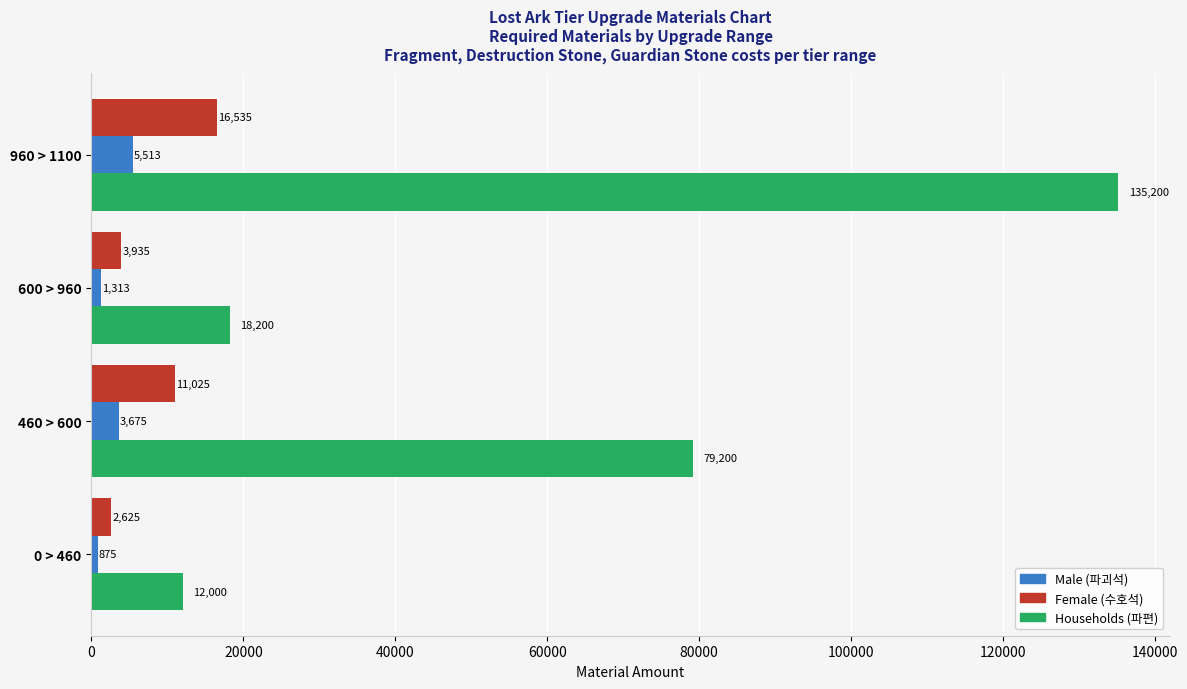

At which category is the sum across all series the highest?

960 > 1100